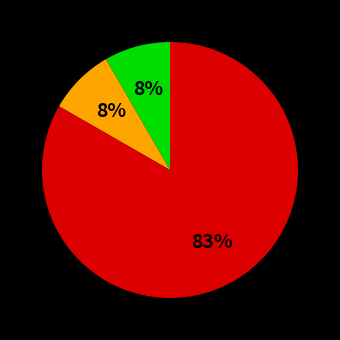

How many slices are in this pie chart?

3